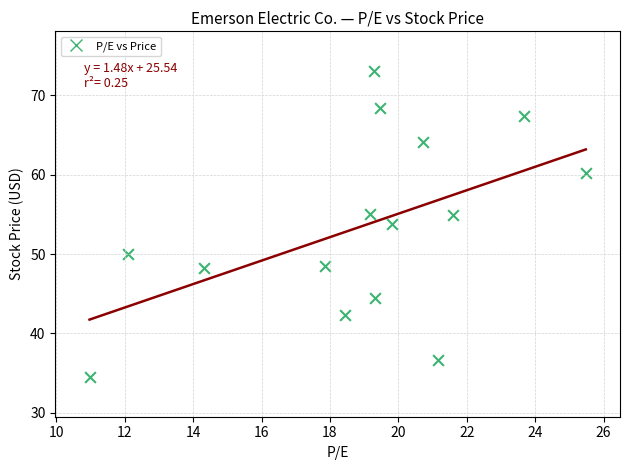

What Y value in the scatter plot is closest to 53?

53.8